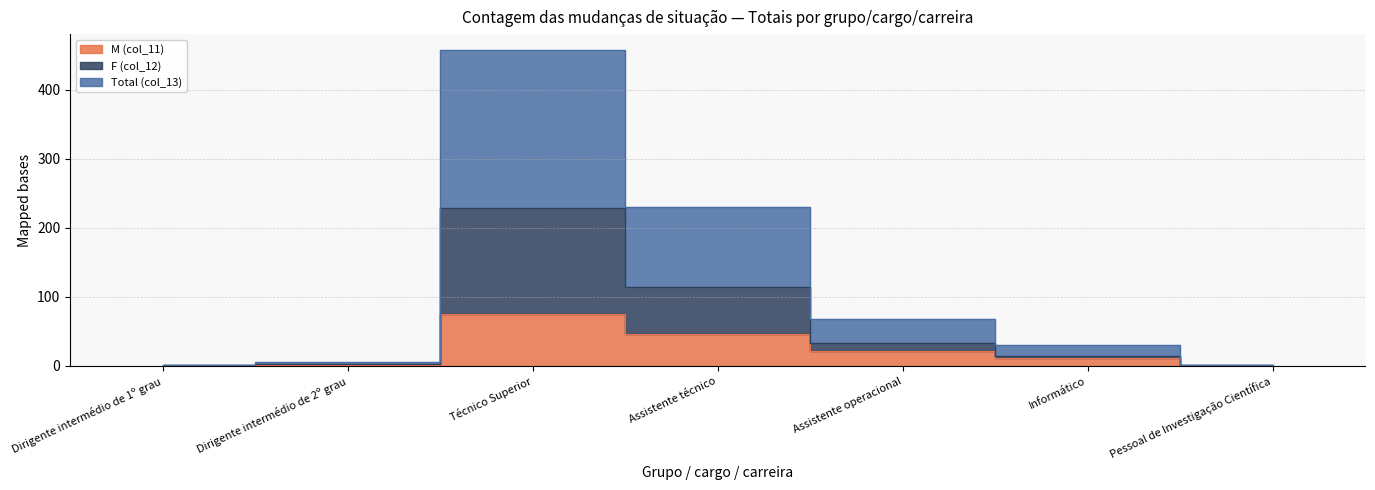

Reading left to right, what are all the values shown in this chart?

M (col_11): 0	1	75	46	22	11	0
F (col_12): 1	3	229	115	34	15	1
Total (col_13): 2	6	458	230	68	30	2